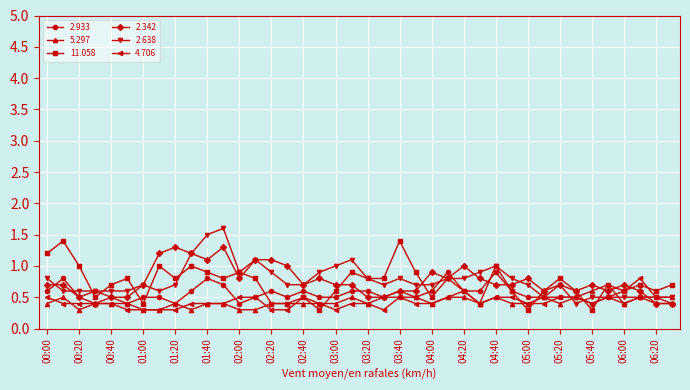

What is the maximum value for 2.342?

1.3